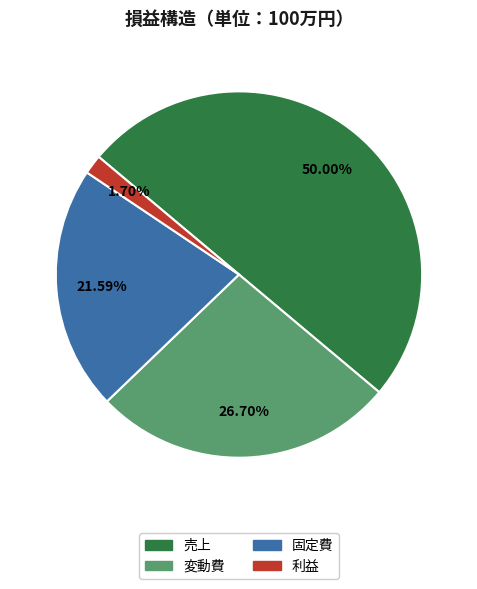

What is the total percentage of 変動費 and 利益?

28.4%